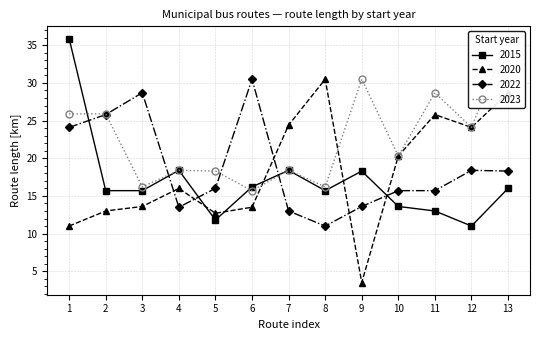

The value of 2022 at 7 is 3.3. True or false?

False